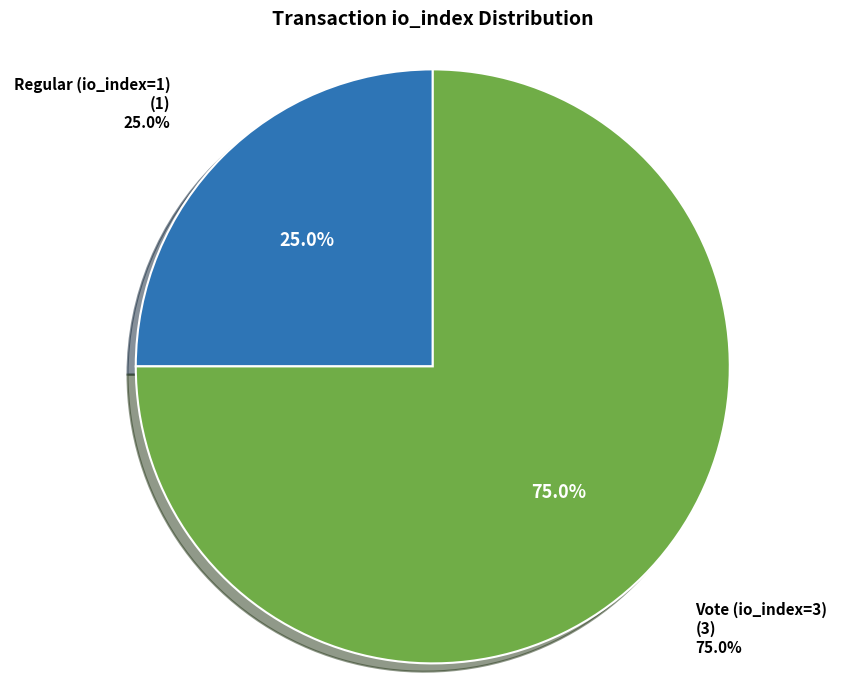

True or false: Vote (io_index=3) accounts for 75% of the total.

True